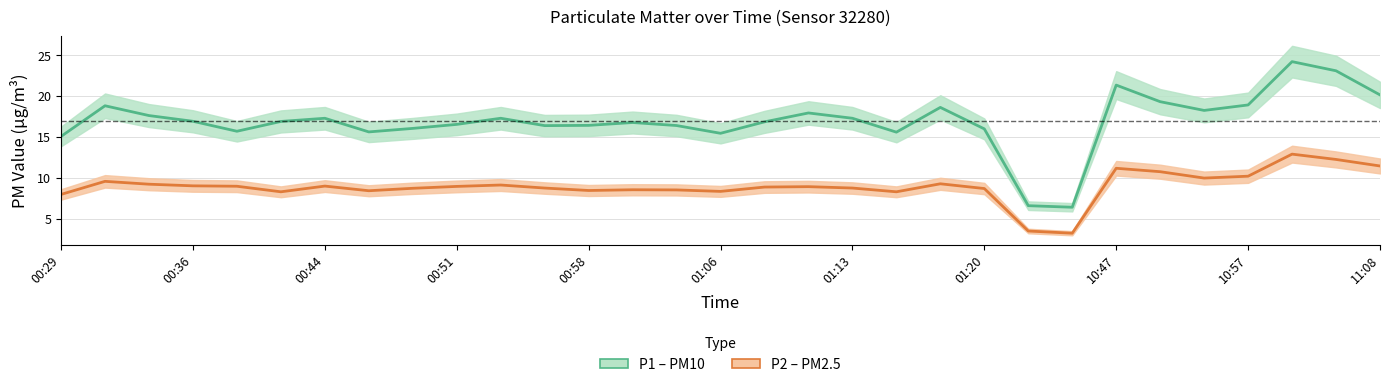

Count the number of data series in this chart.

2